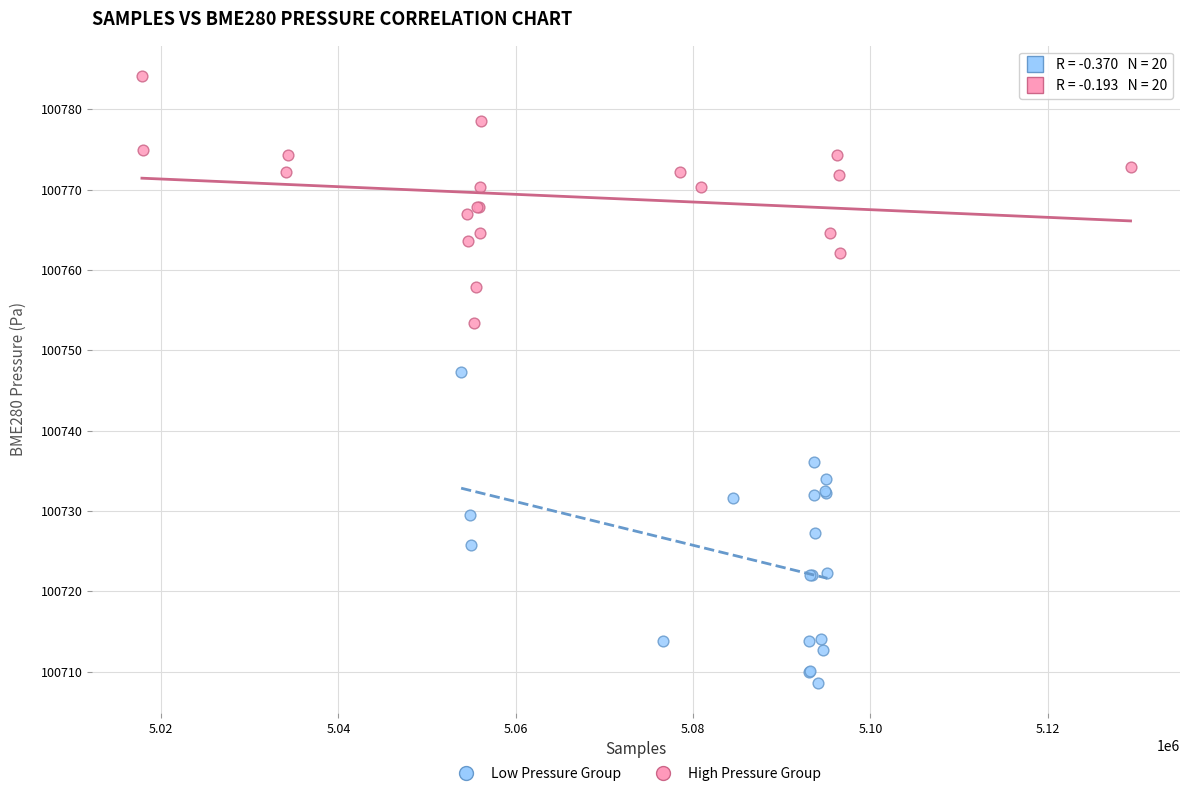

Which series has the widest spread of Y values?

Low Pressure Group